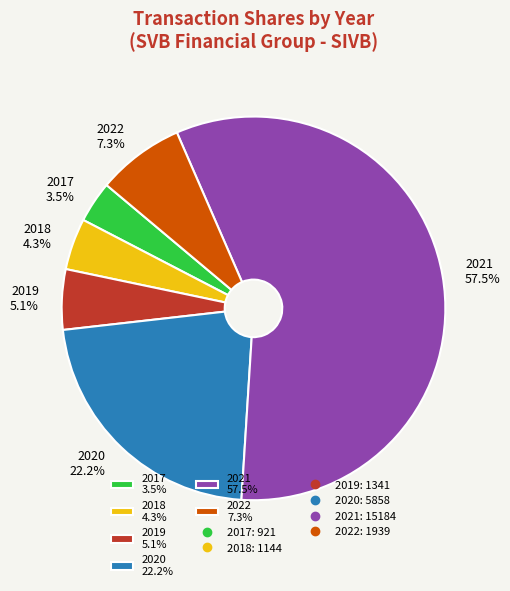

To the nearest percent, what is the difference between the largest and smallest slice percentages?

54%